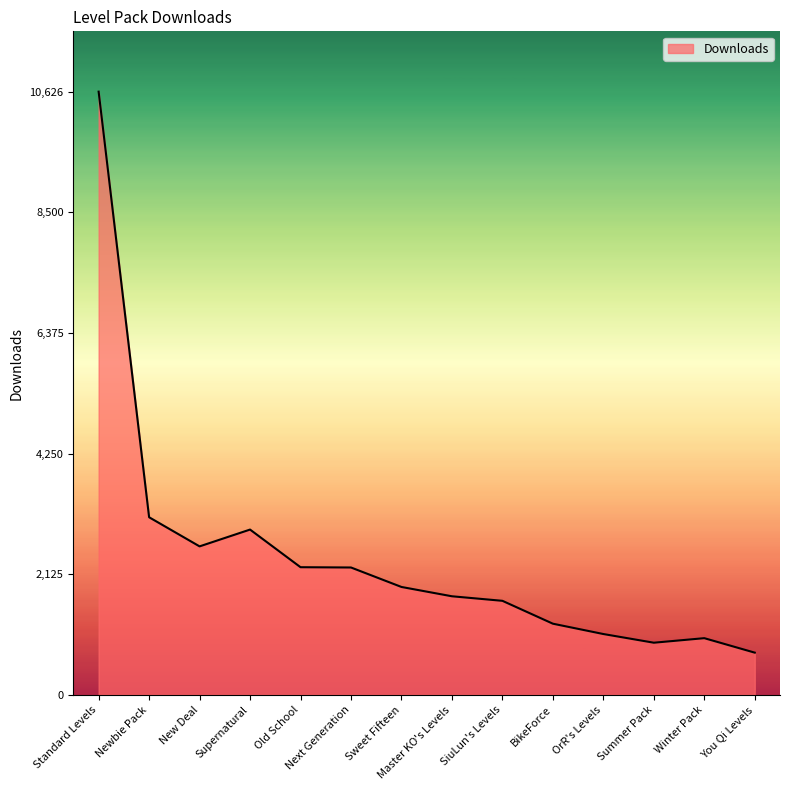

What is the sum of all values?

34059